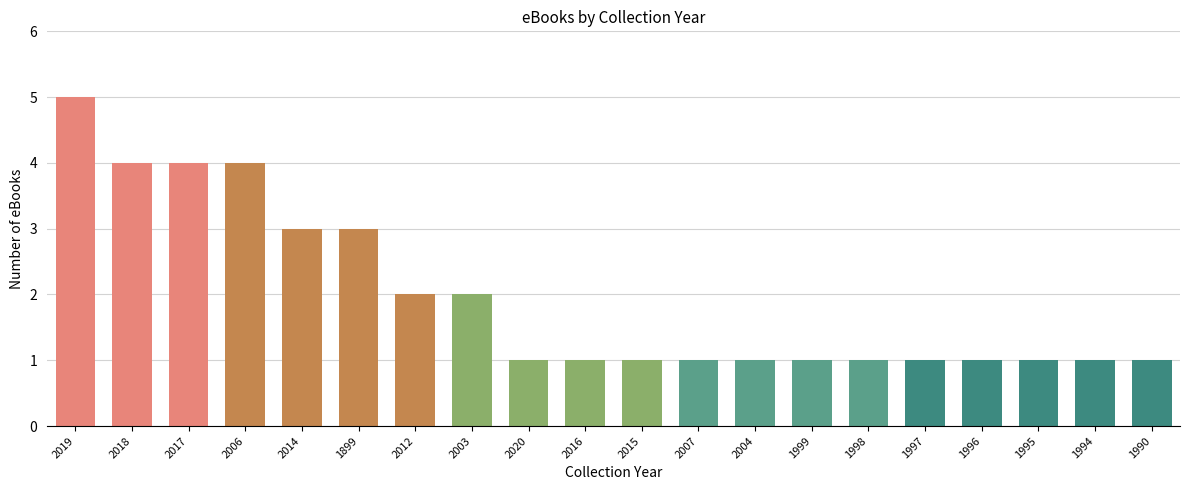

Is it true that the value at 2004 is 1?

True